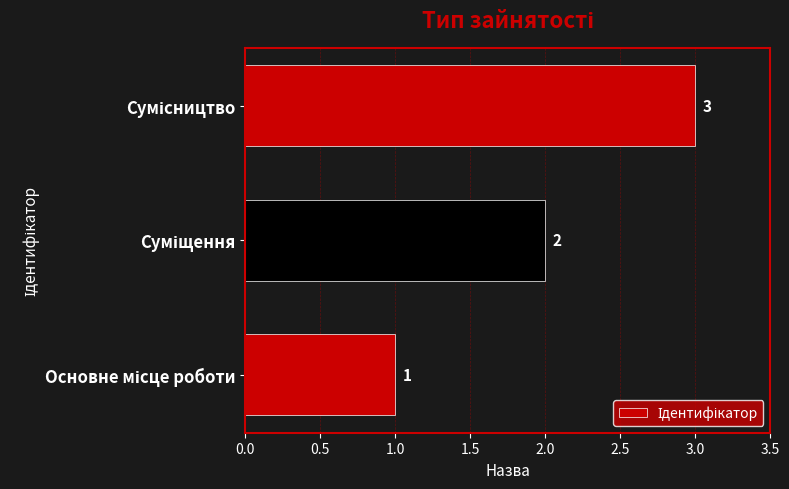

What is the difference between the second highest and minimum values?

1